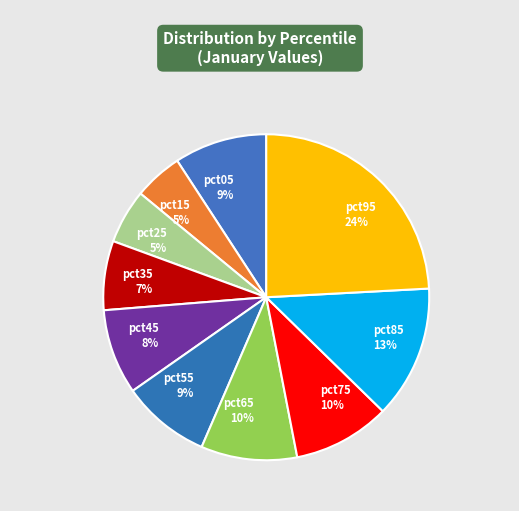

Which has a higher value, pct25 5% or pct45 8%?

pct45 8%